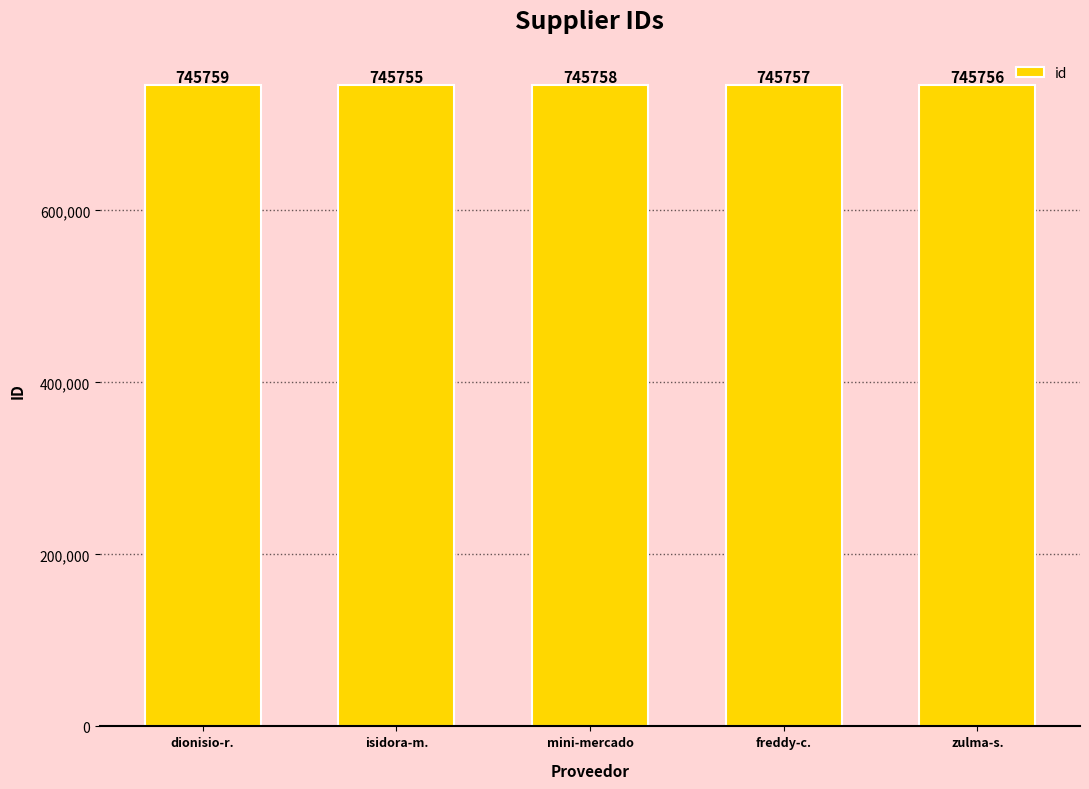

What is the difference between the second highest and second lowest values?

2